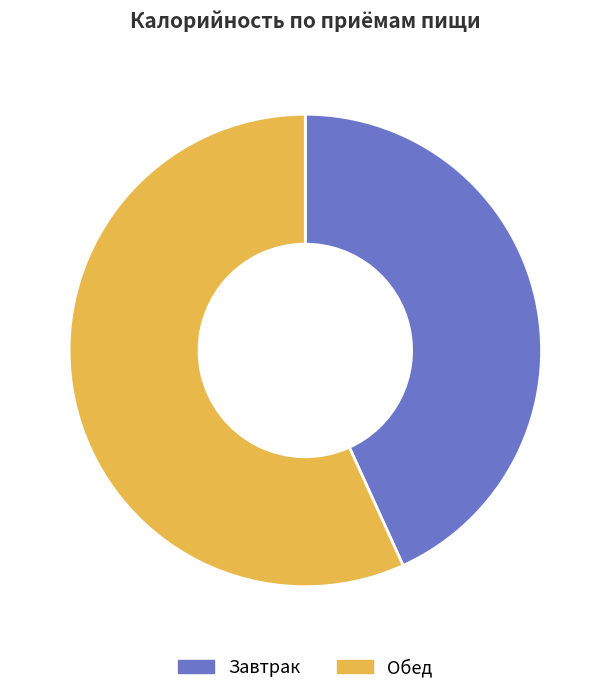

Is there any slice that represents more than half of the pie?

Yes